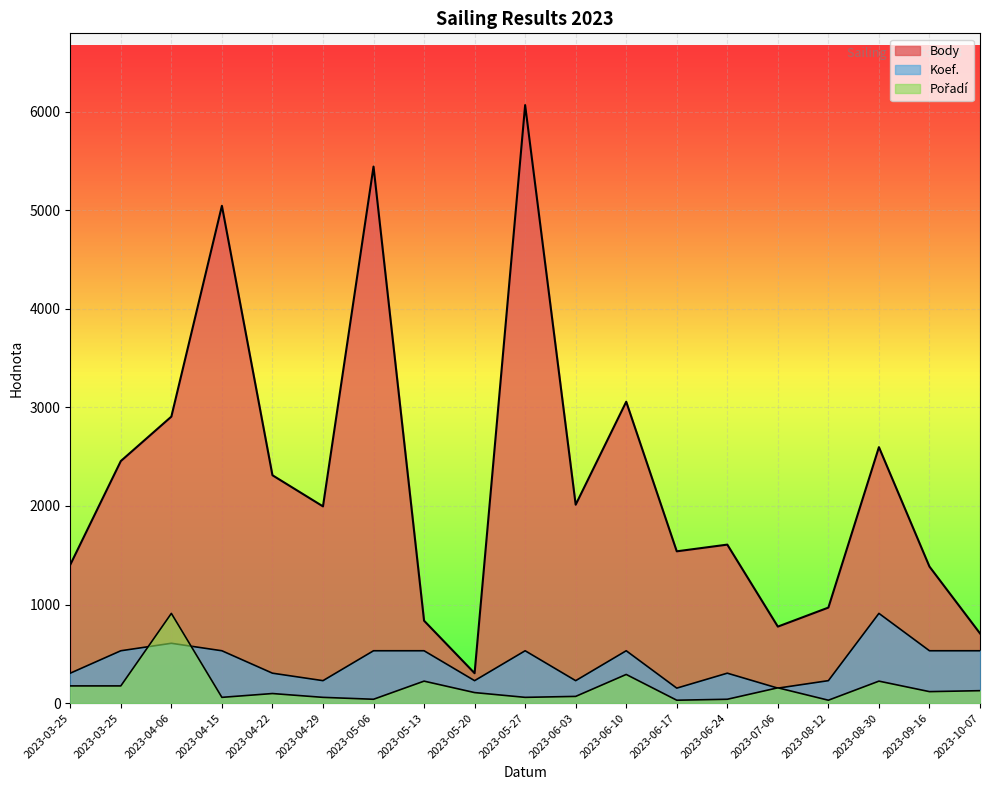

At which category is the sum across all series the highest?

2023-05-27